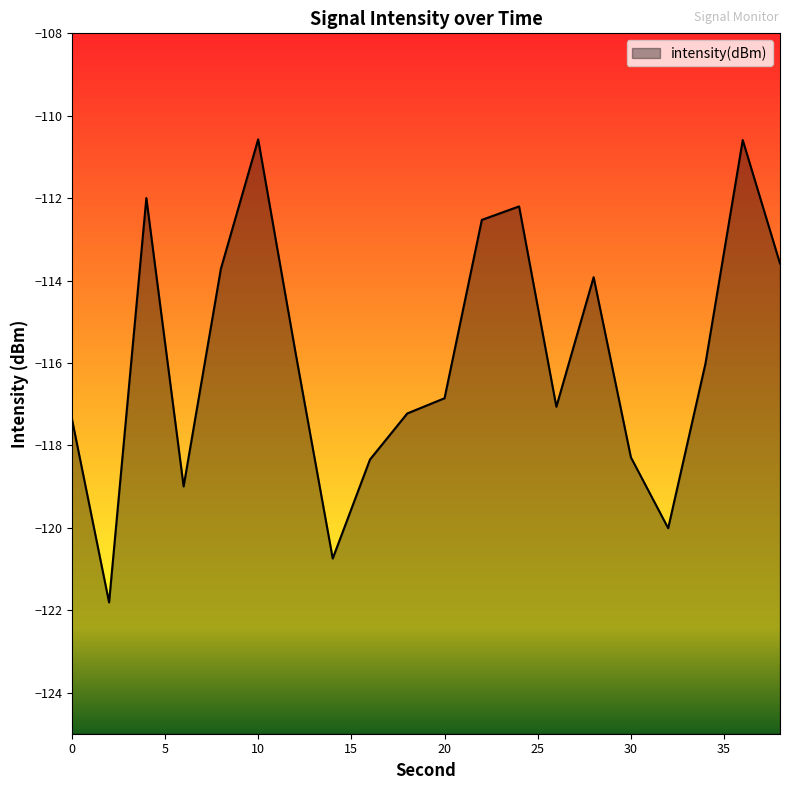

List the labels in order of value, smallest first.

2, 14, 32, 6, 16, 30, 0, 18, 26, 20, 34, 12, 28, 8, 38, 22, 24, 4, 36, 10